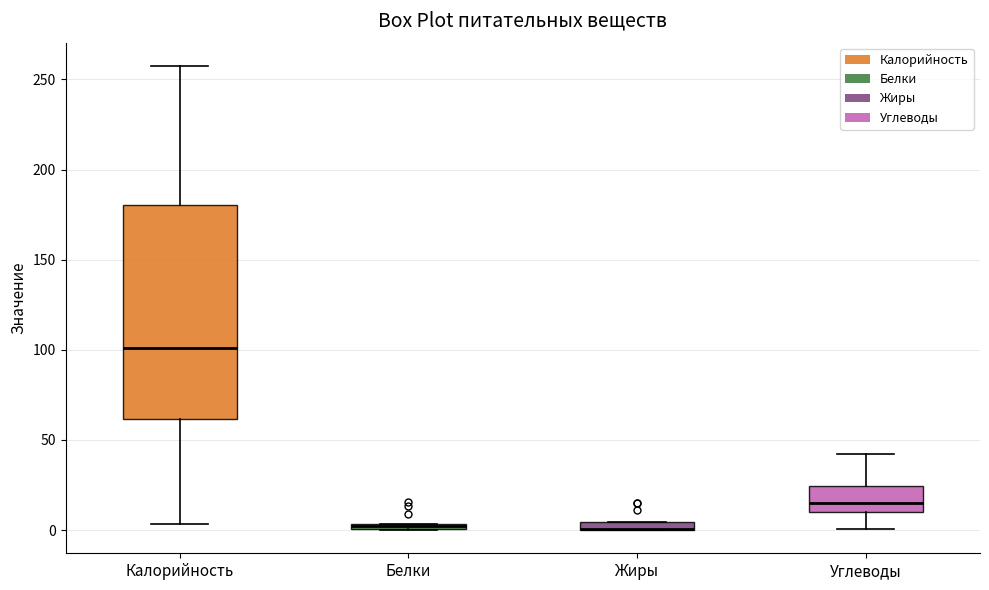

Where does the lower whisker of the box for Углеводы end on the y-axis? The values are not printed on the chart, so give them approximately, as read against the axis.

0